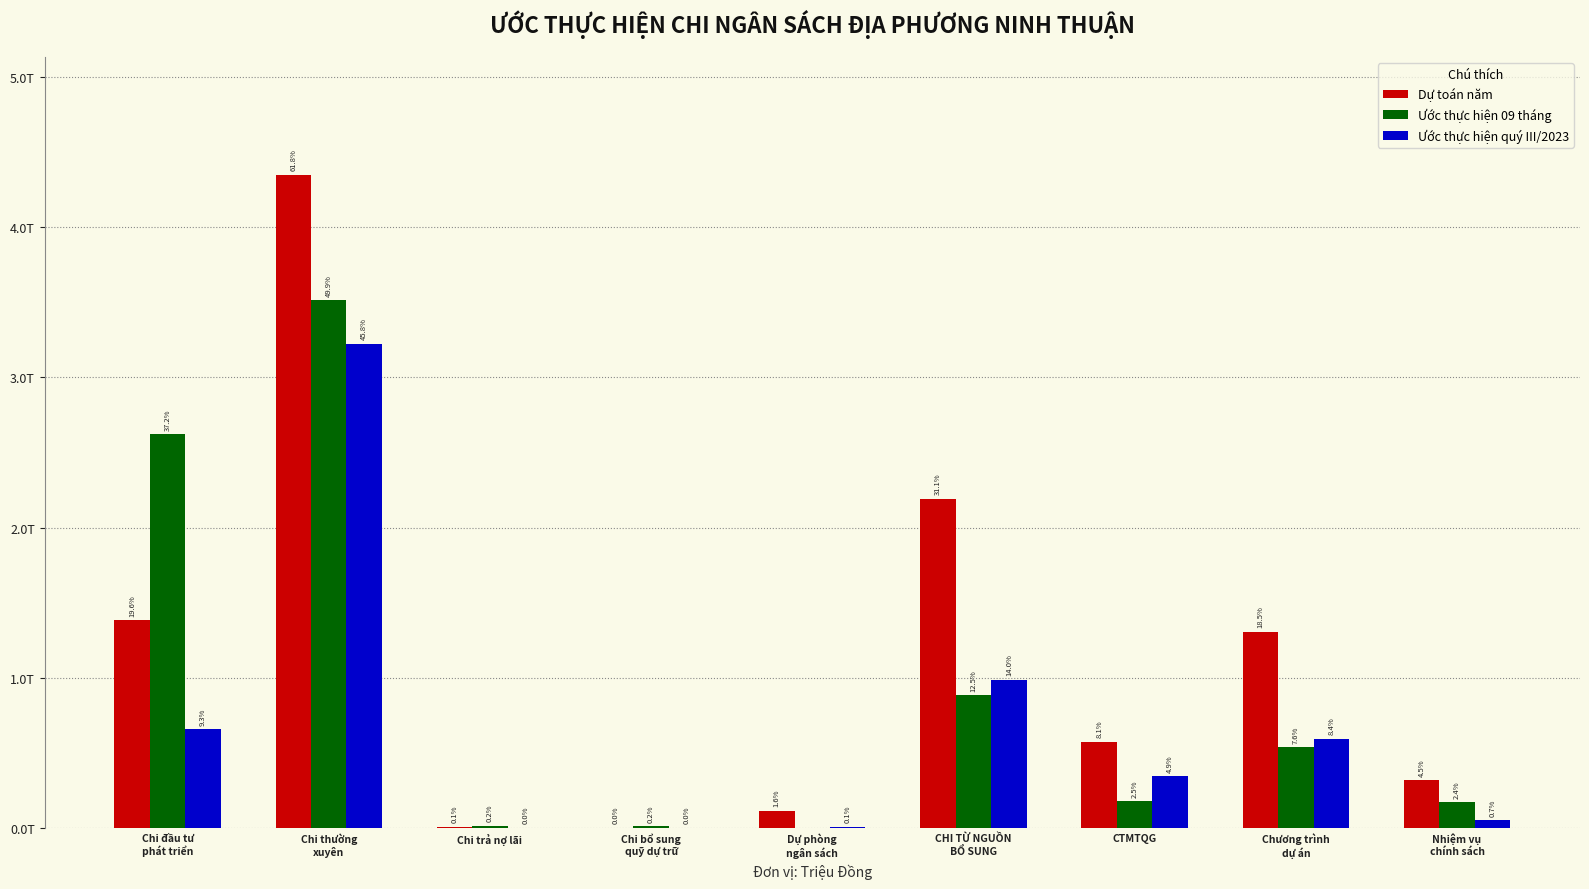

Are the bars horizontal?

No